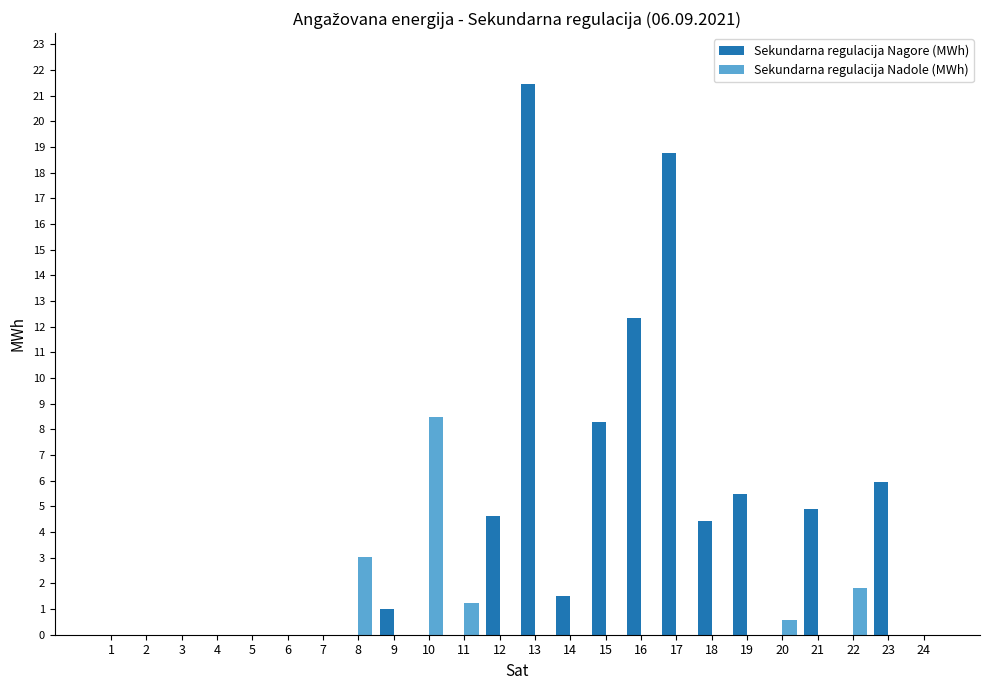

Count the number of categories in the chart.

24